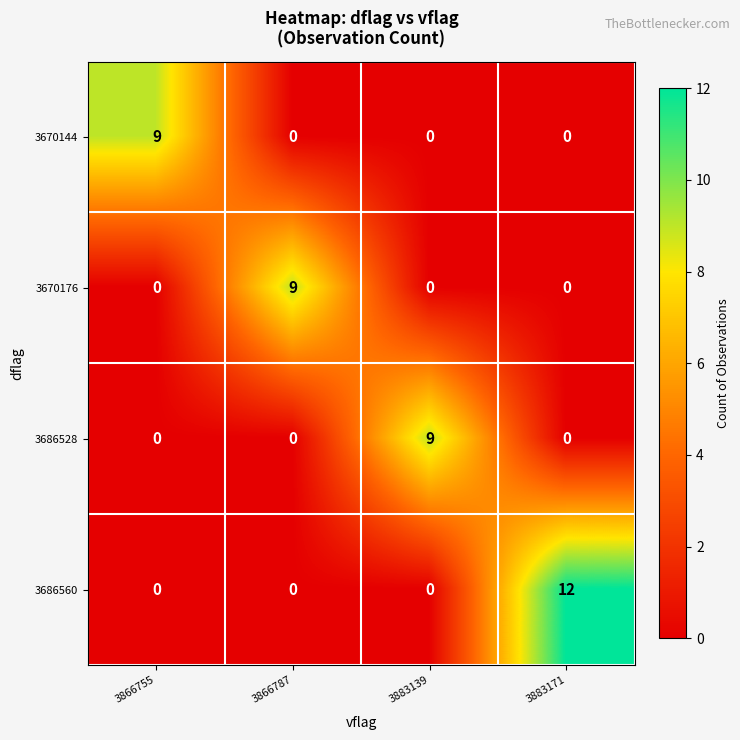

How many categories are shown in the chart?

4